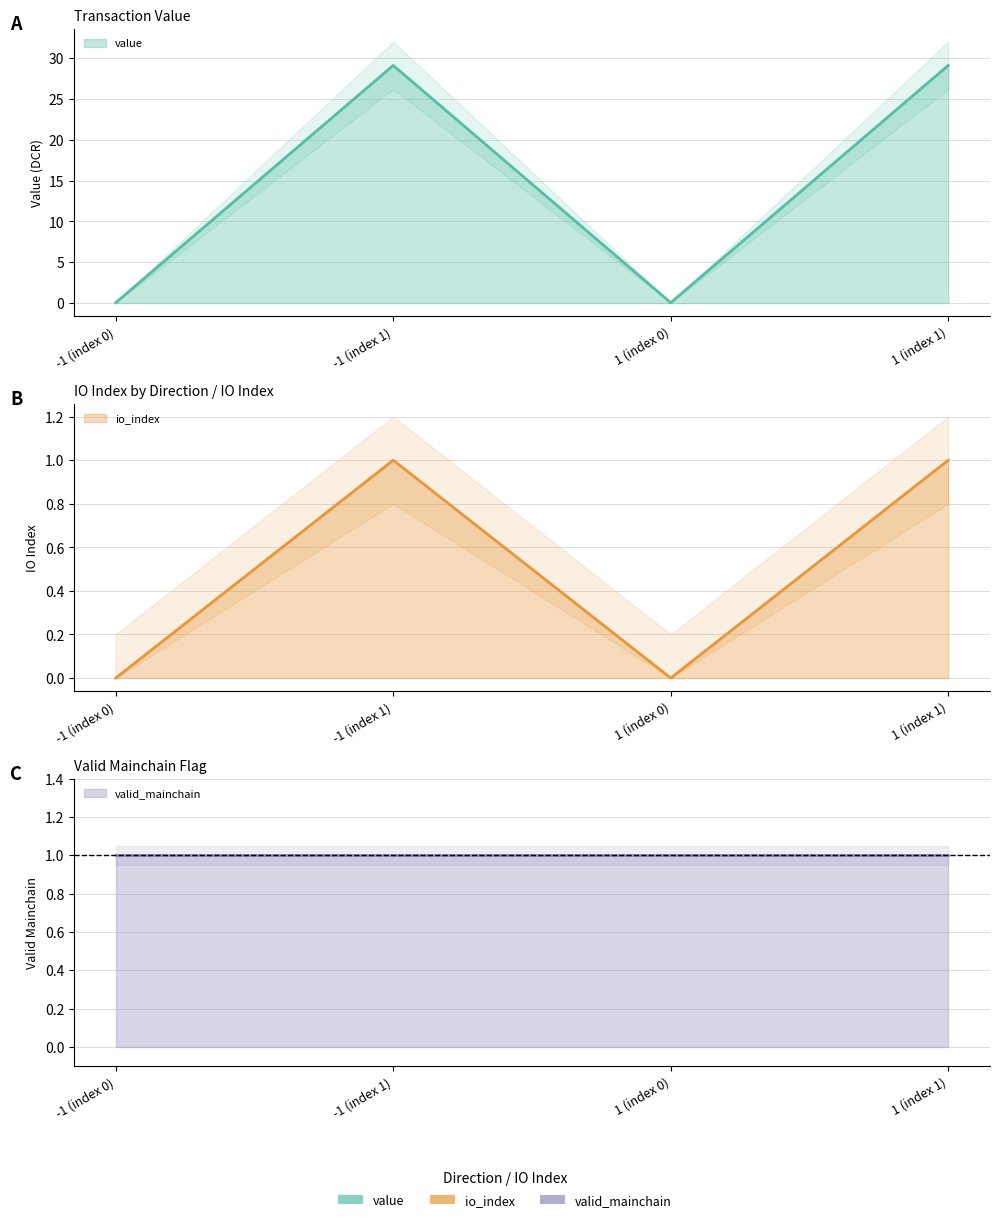

What is the label of the 4th point from the right?

-1 (index 0)